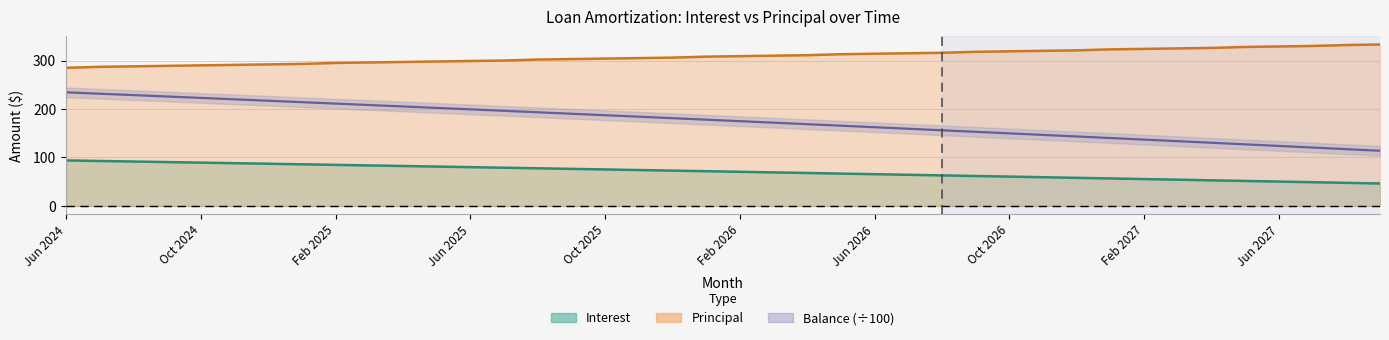

What is the difference between the maximum and minimum values in the Interest series?

47.6